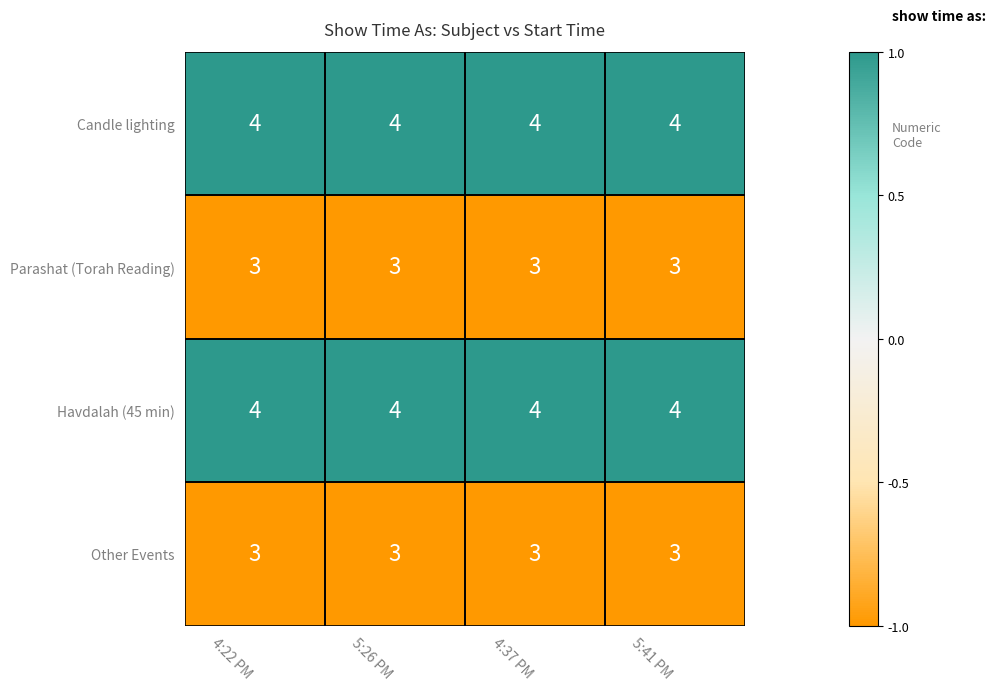

Is it true that Havdalah (45 min) equals 2 at 4:22 PM?

False